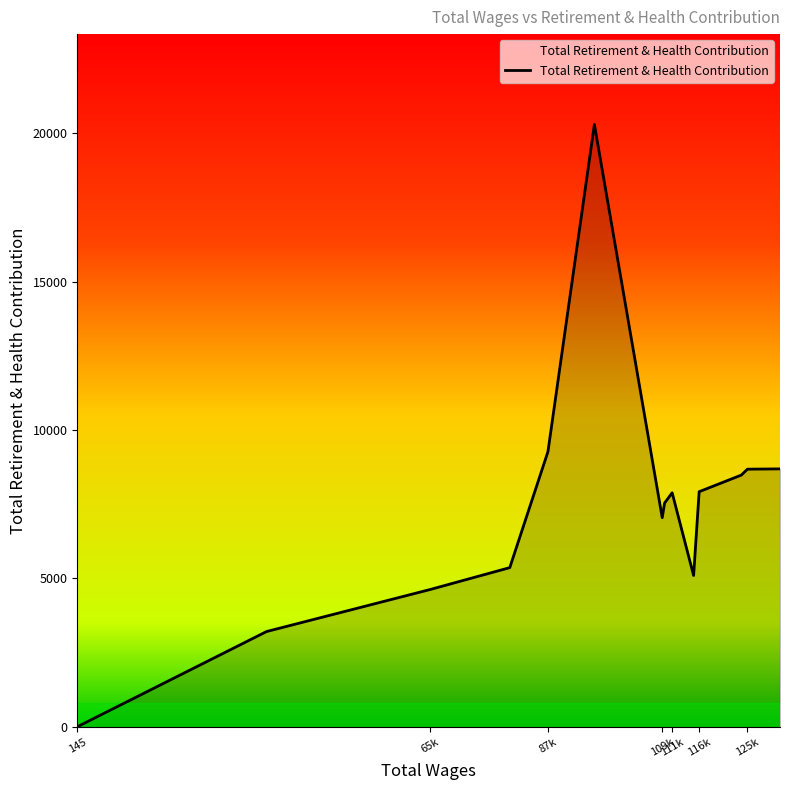

What is the difference between the maximum and minimum values?

20301